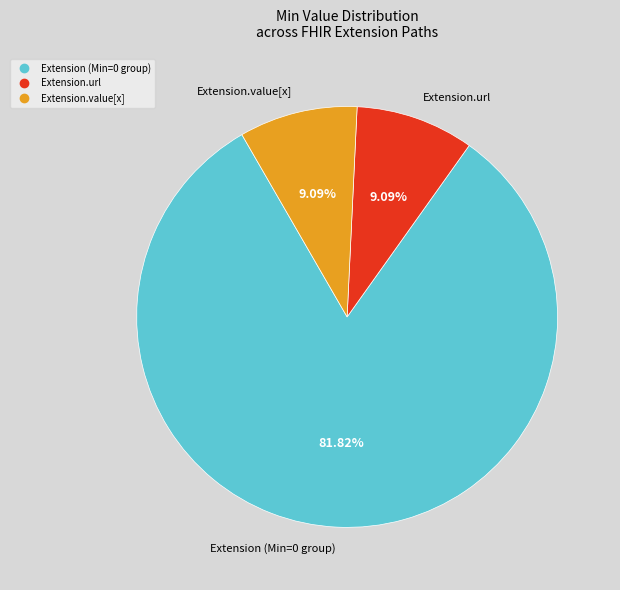

How many segments does this pie chart have?

3